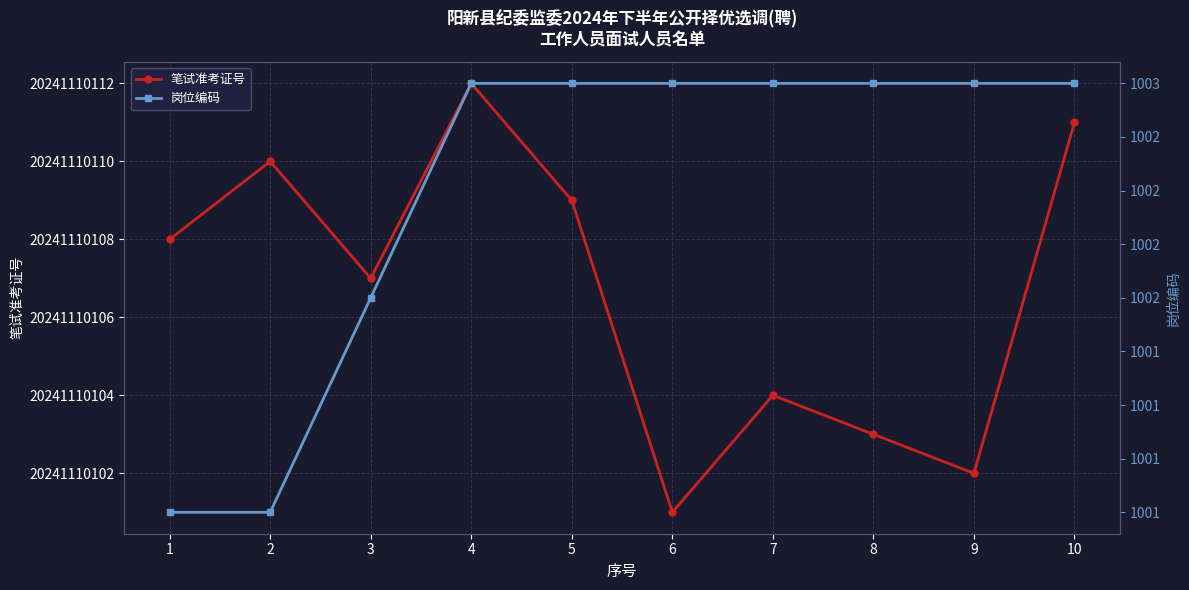

True or false: 笔试准考证号 and 岗位编码 cross at least once.

False